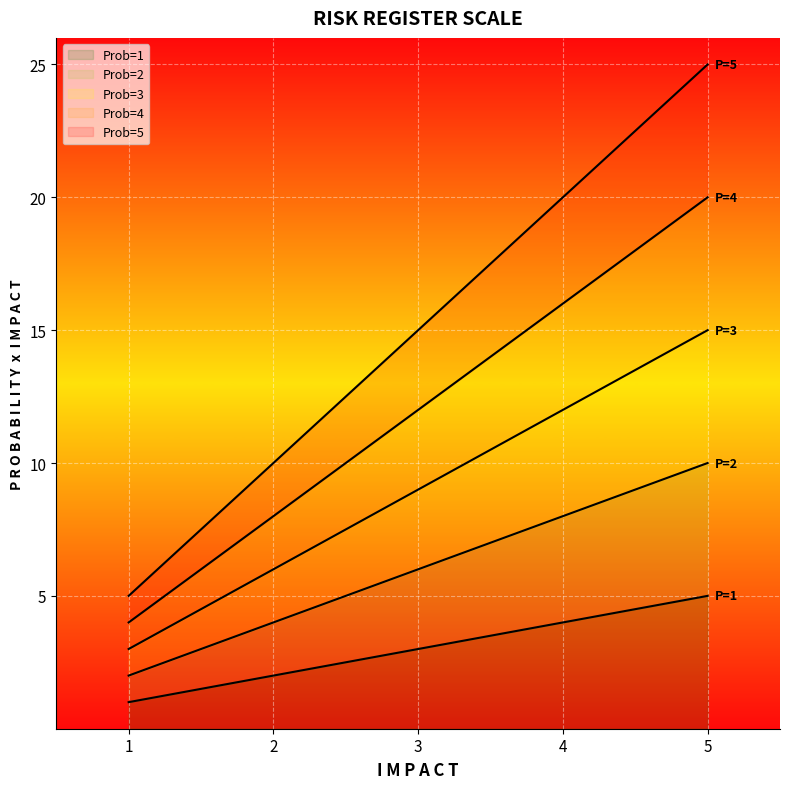

True or false: Impact x Prob=4 has a value of 8 at 2.

True